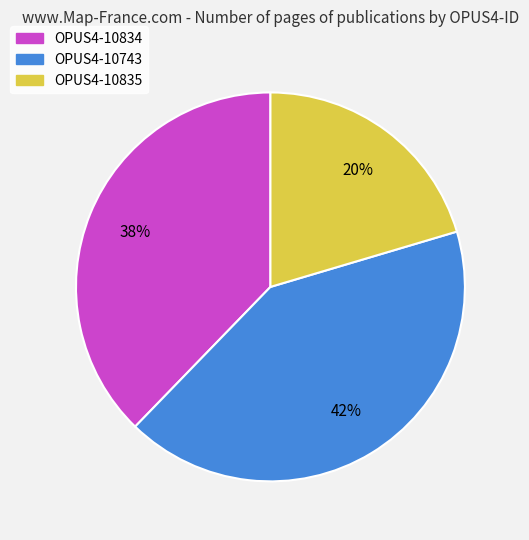

The OPUS4-10743 slice represents 53% of the pie. True or false?

False